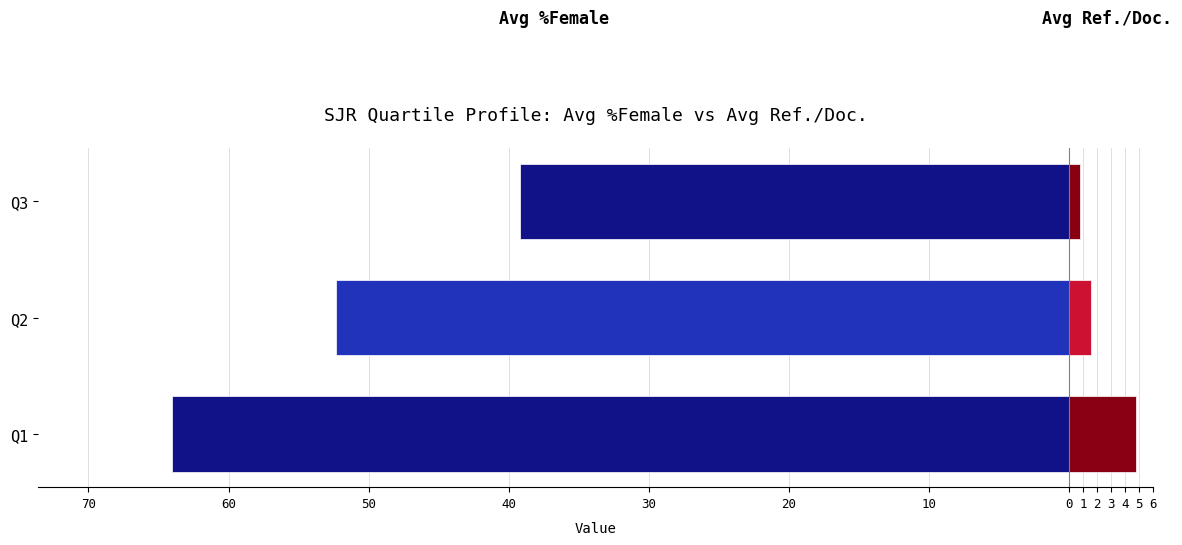

Reading left to right, extract all data points from this chart.

Avg %Female: -64.0	-52.3	-39.2
Avg Ref./Doc.: 4.7	1.6	0.8